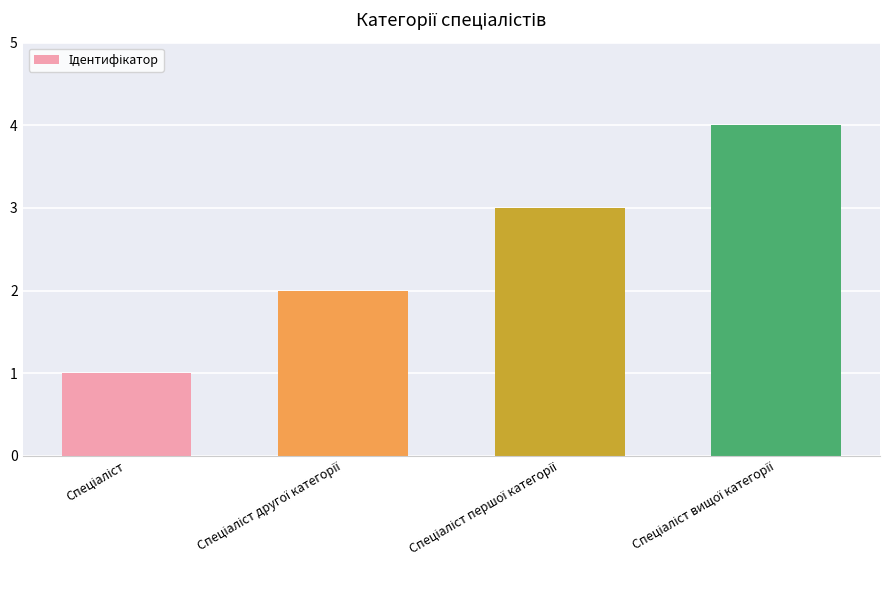

Does the chart contain any negative values?

No